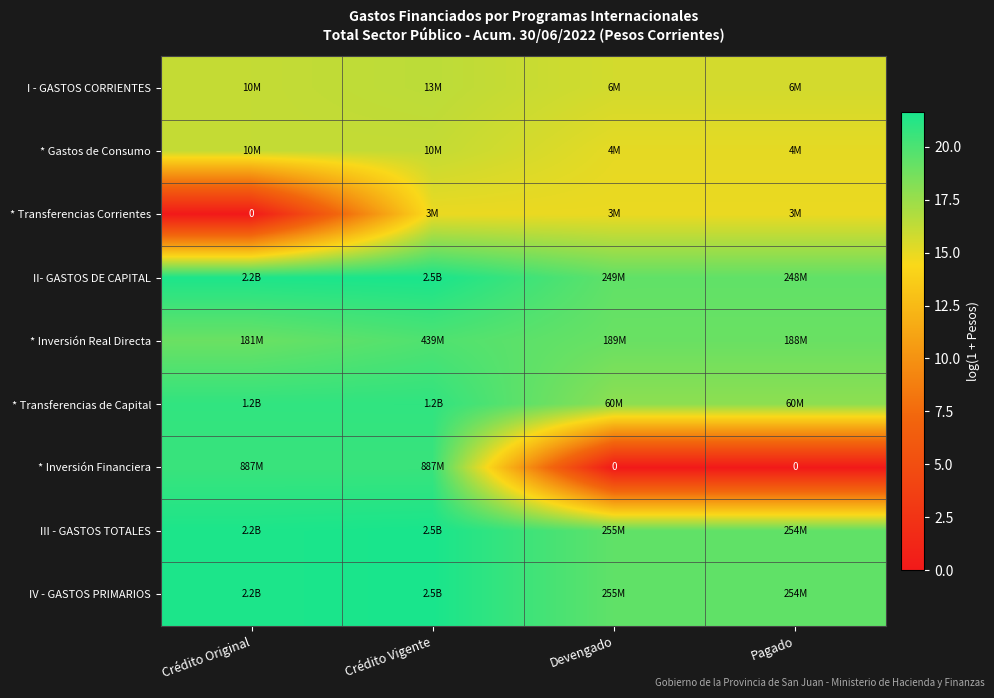

What is the average value of the * Inversión Financiera series?

10.3